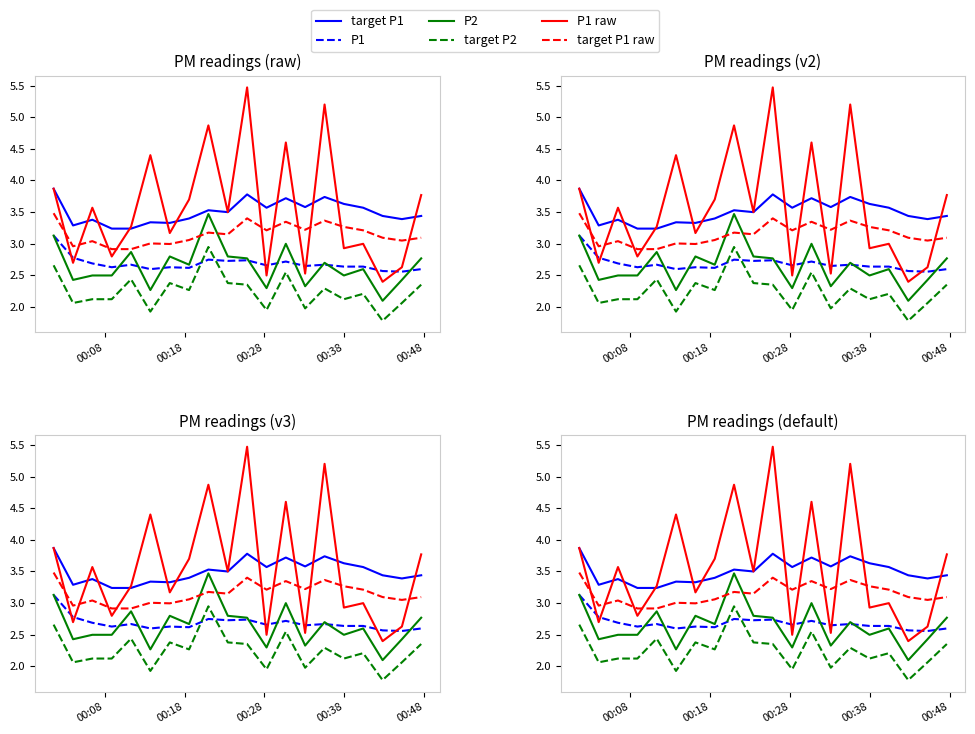

What is the value of the target P2 point at the 8th from the left?

2.3